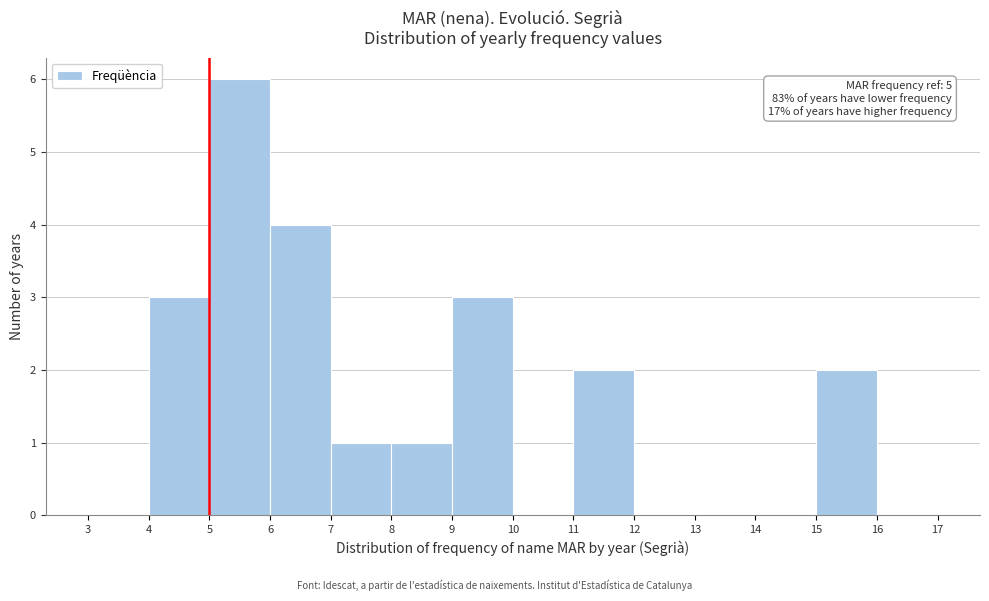

Over which range of the x-axis is the bar tallest?

5 to 6